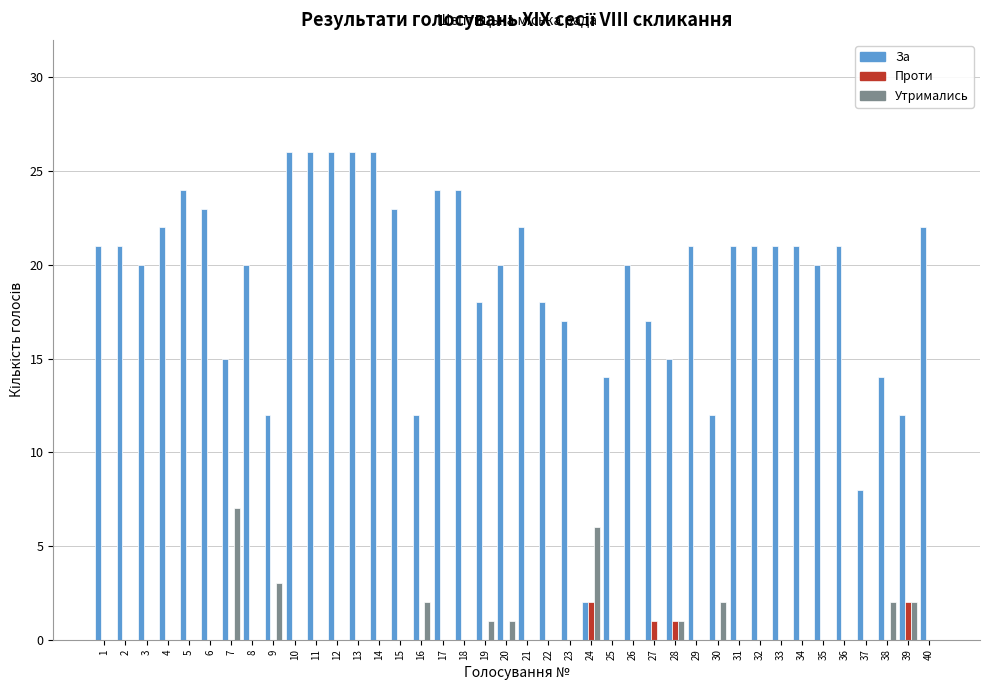

The value of Проти at 22 is 0. True or false?

True